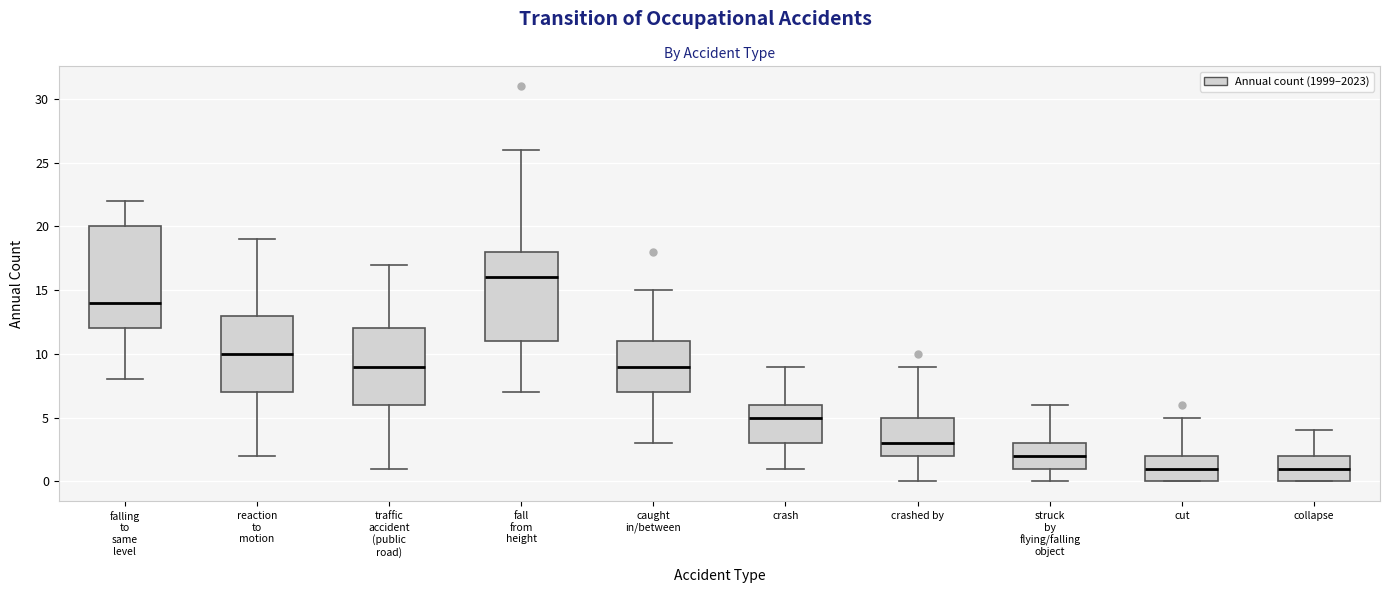

Reading left to right, read every box against the y-axis: the position of its median line, the range the box covers, and the ends of its whiskers. The values are not printed on the chart, so give them approximately, as read against the axis.

falling to same level: median 14, box 12 to 20, whiskers 8 to 22
reaction to motion: median 10, box 7 to 13, whiskers 2 to 19
traffic accident (public road): median 9, box 6 to 12, whiskers 1 to 17
fall from height: median 16, box 11 to 18, whiskers 7 to 26
caught in/between: median 9, box 7 to 11, whiskers 3 to 15
crash: median 5, box 3 to 6, whiskers 1 to 9
crashed by: median 3, box 2 to 5, whiskers 0 to 9
struck by flying/falling object: median 2, box 1 to 3, whiskers 0 to 6
cut: median 1, box 0 to 2, whiskers 0 to 5
collapse: median 1, box 0 to 2, whiskers 0 to 4